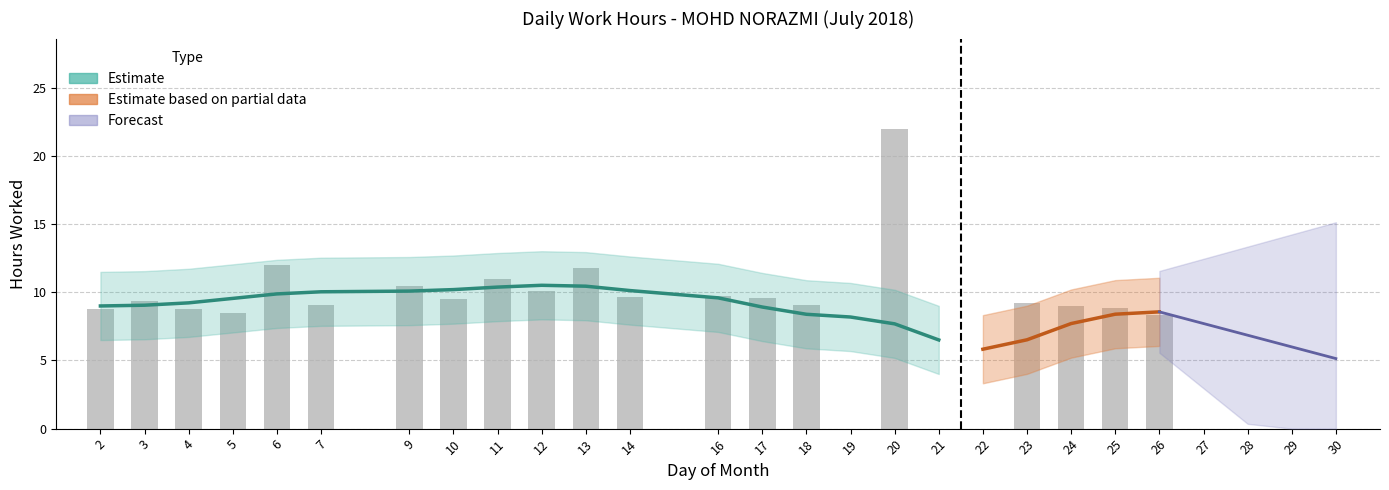

What is the sum of the values at 10 and 9?

19.9